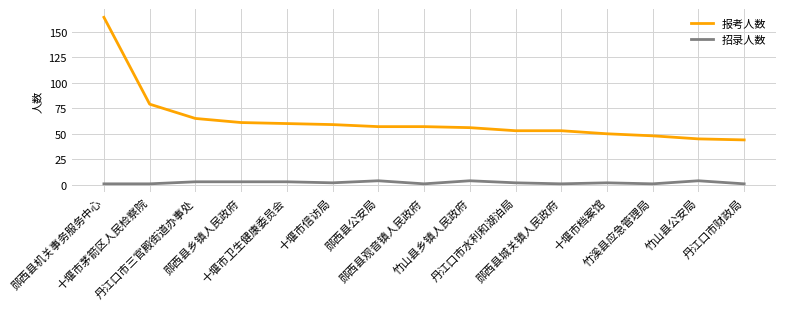

What is the sum of all 报考人数 values?

951